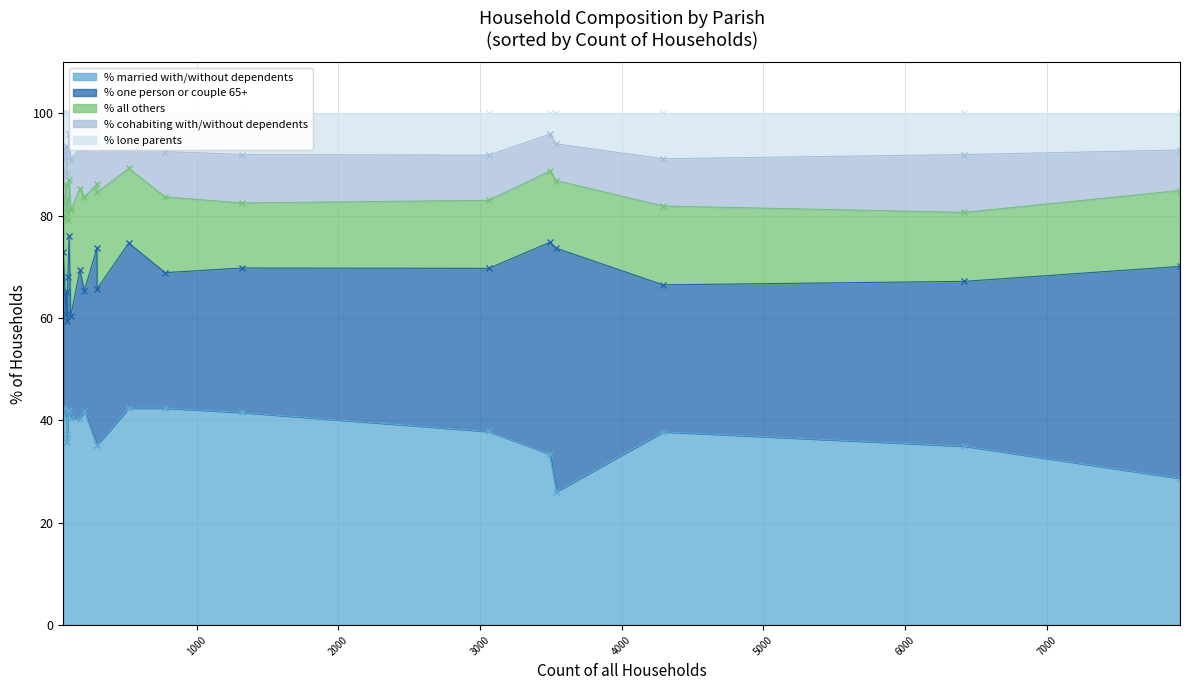

Rank the series by their maximum value, from lowest to highest.

% lone parents, % cohabiting with/without dependents, % all others, % married with/without dependents, % one person or couple 65+